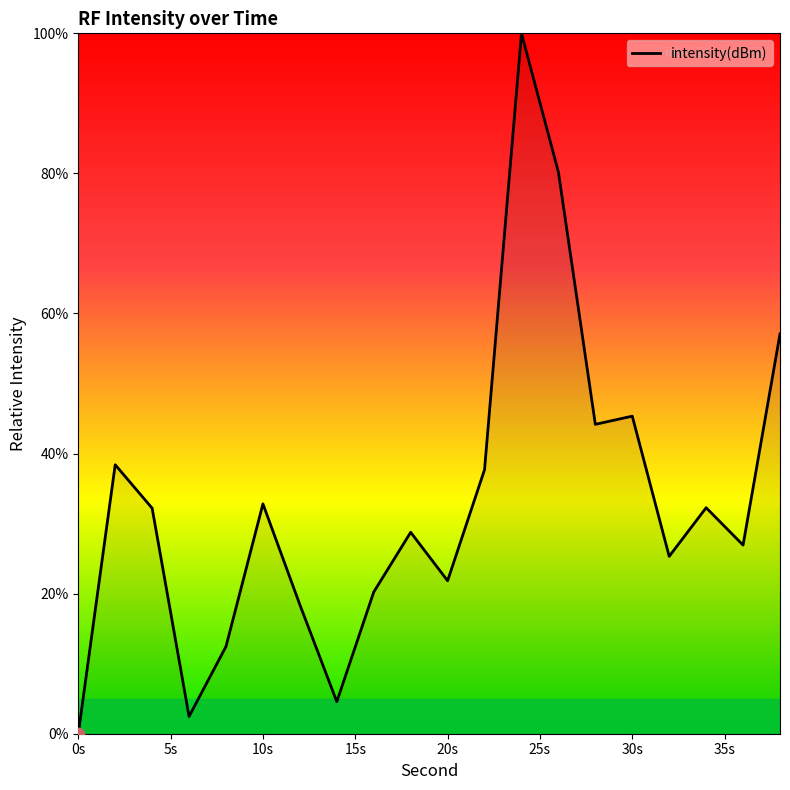

What is the difference between the maximum and minimum values?

100.0